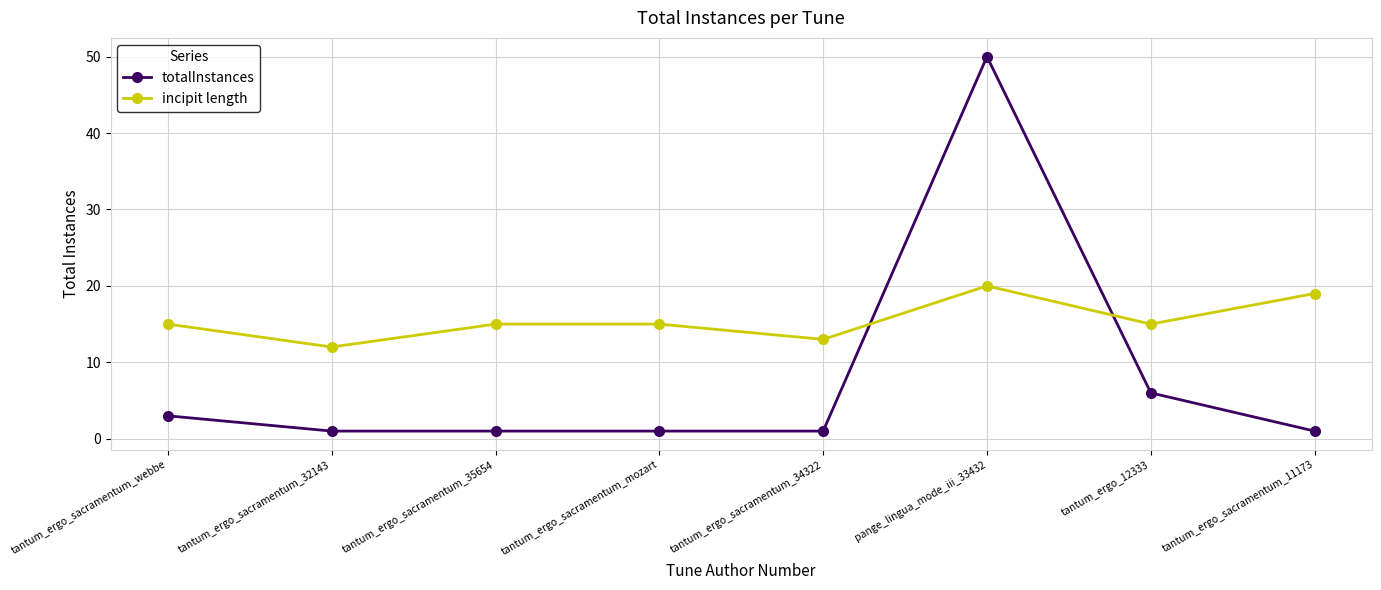

Is it true that incipit length equals 5 at tantum_ergo_sacramentum_webbe?

False